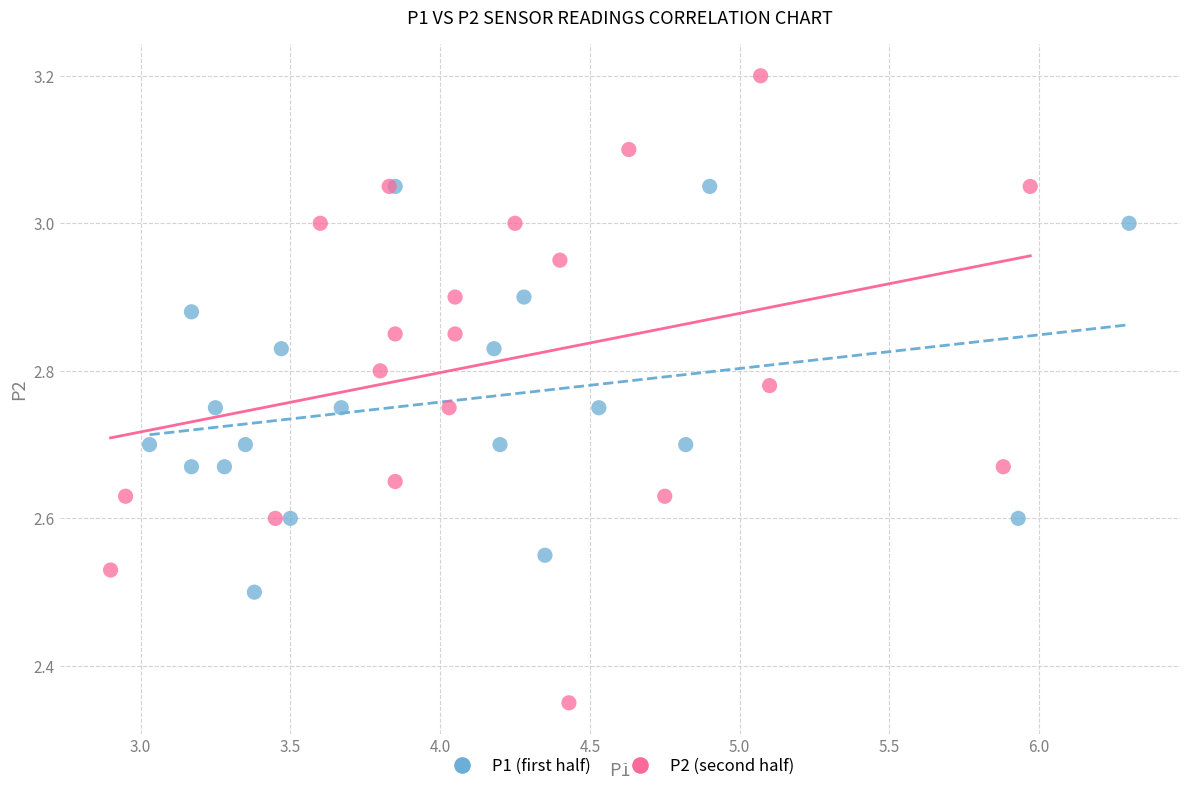

Which series reaches the maximum Y coordinate?

P2 (second half)